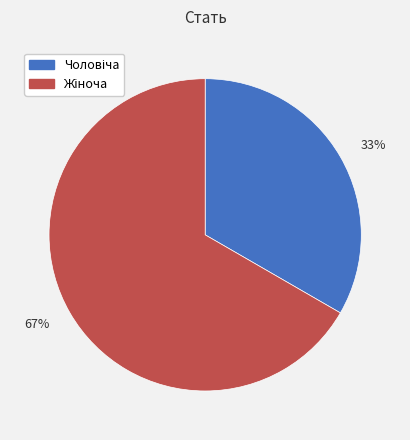

Is there a majority slice in this chart?

Yes